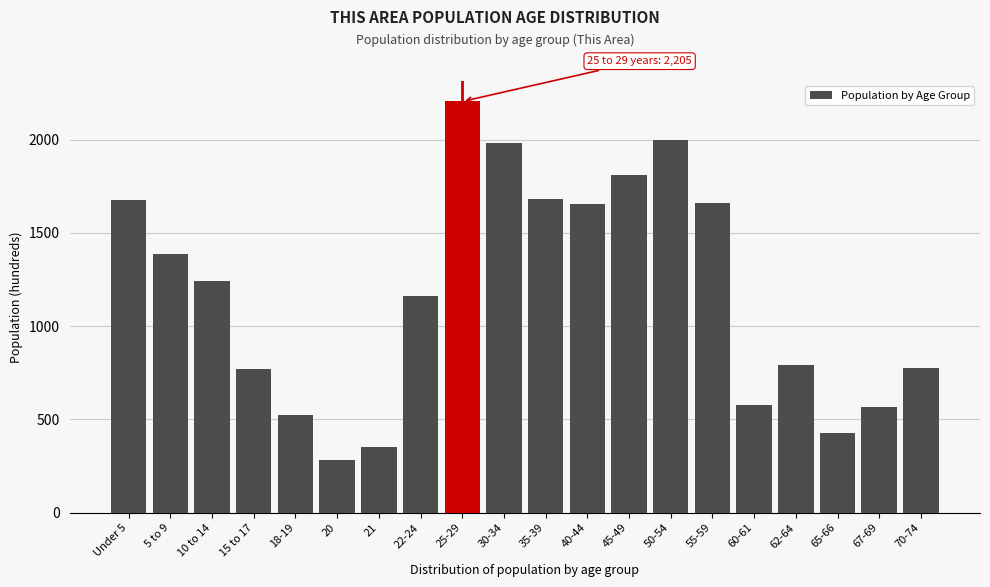

Read the value at 5 to 9, to the nearest 100.

1400